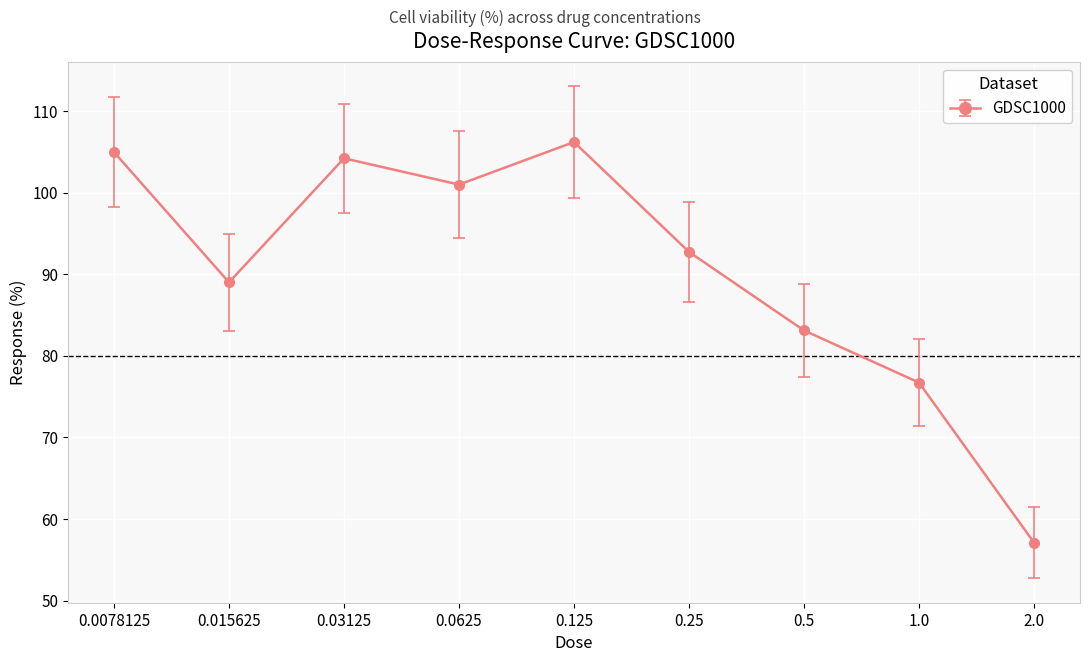

Is it true that the value at 2.0 is 89.4?

False